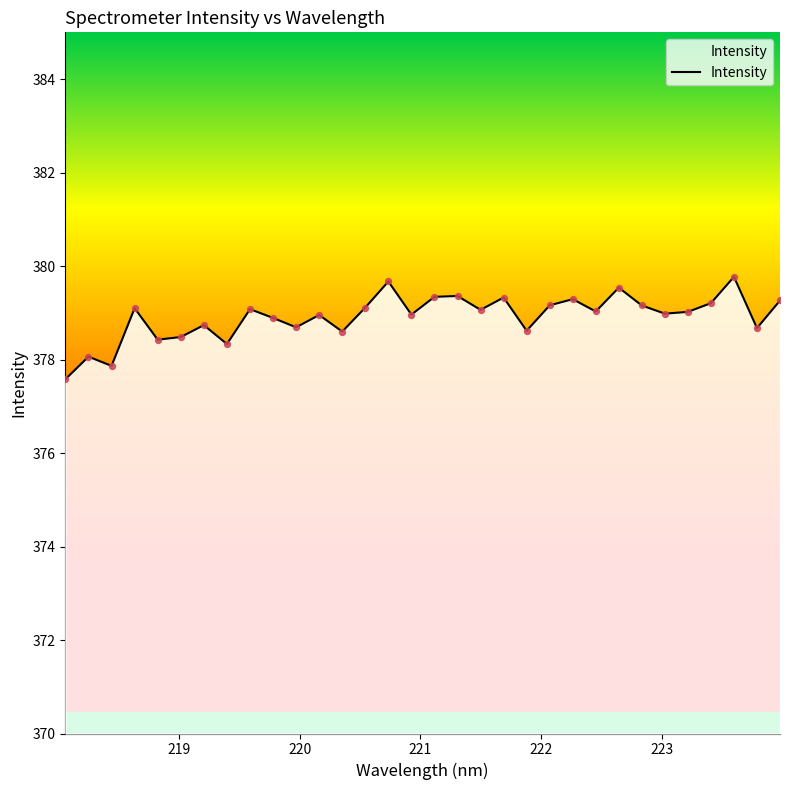

What is the minimum value shown in the chart?

377.6